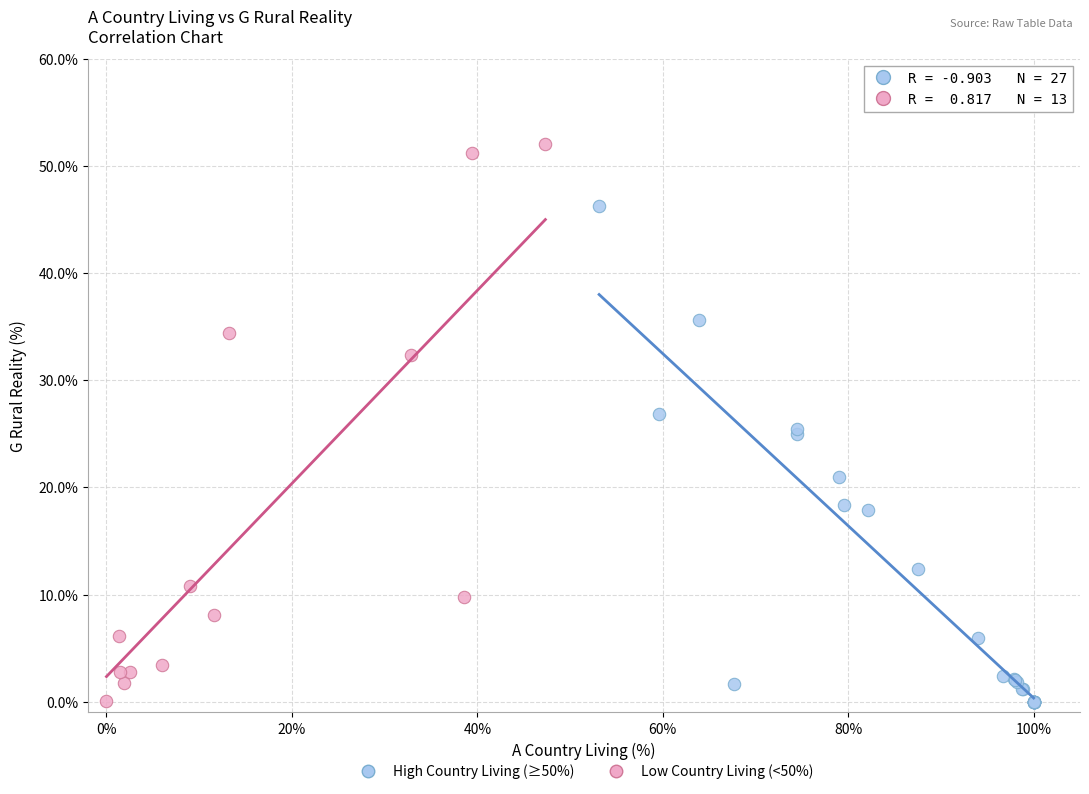

Which series has the largest Y range (max minus min)?

Low Country Living (<50%)